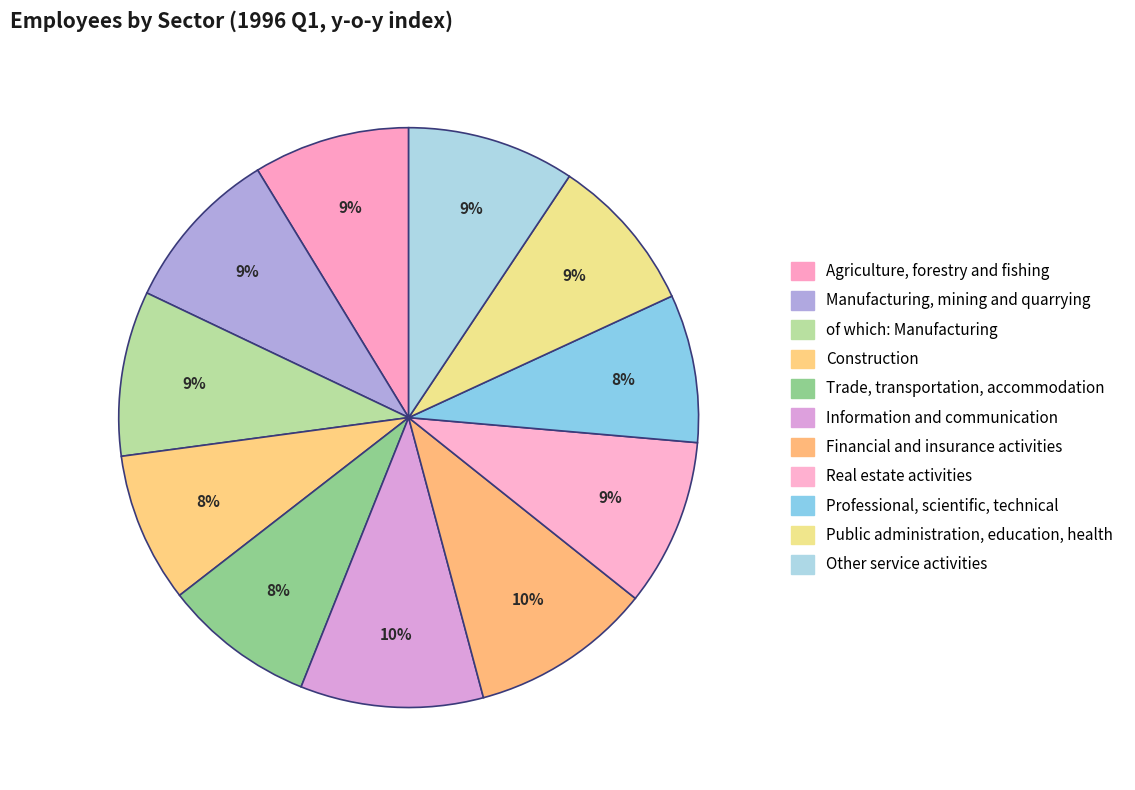

Does Construction represent more than half of the total?

No